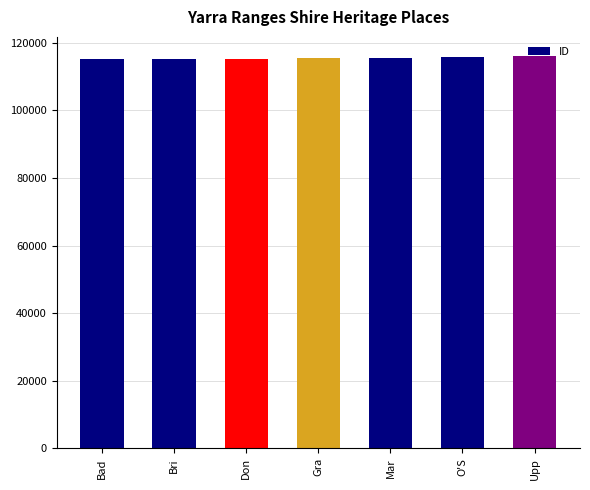

The value at Bri is 115171. True or false?

True